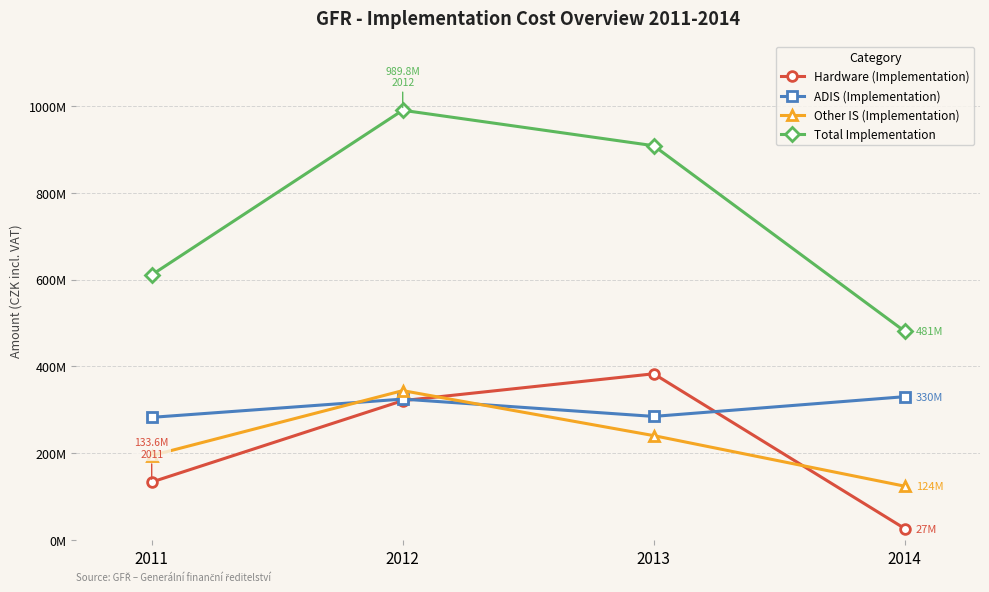

What are all the series names shown in the legend?

Hardware (Implementation), ADIS (Implementation), Other IS (Implementation), Total Implementation